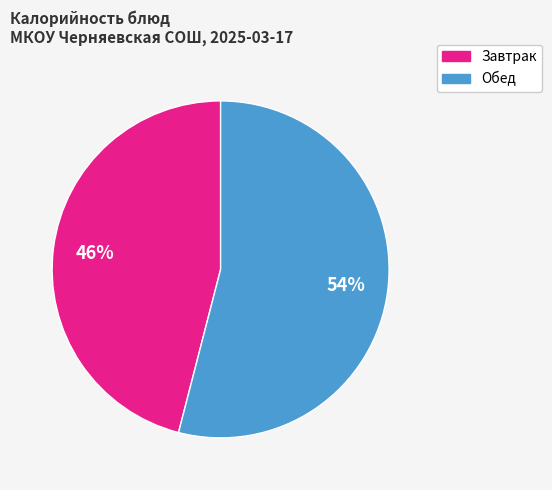

Is there a majority slice in this chart?

Yes